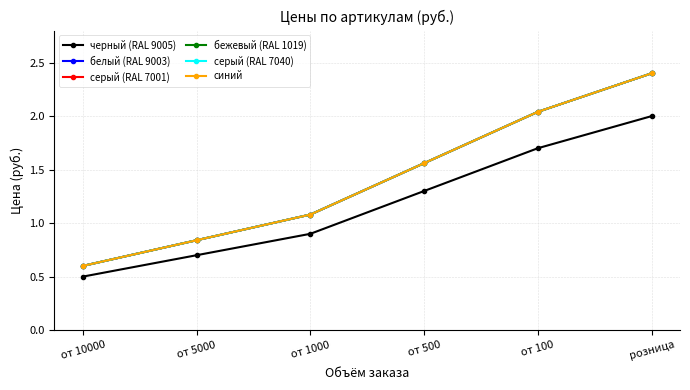

Which series has the widest spread of values?

белый (RAL 9003)